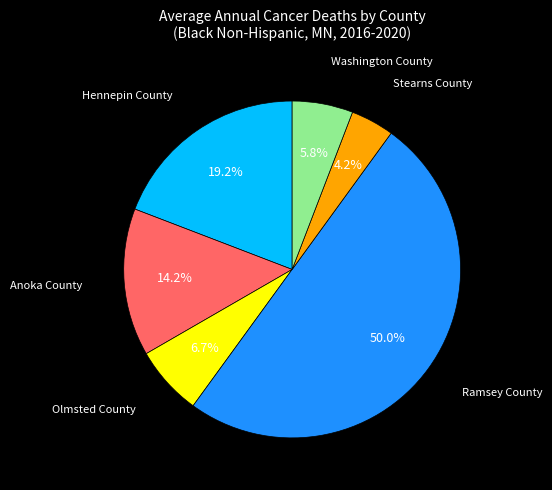

How many slices are in this pie chart?

6